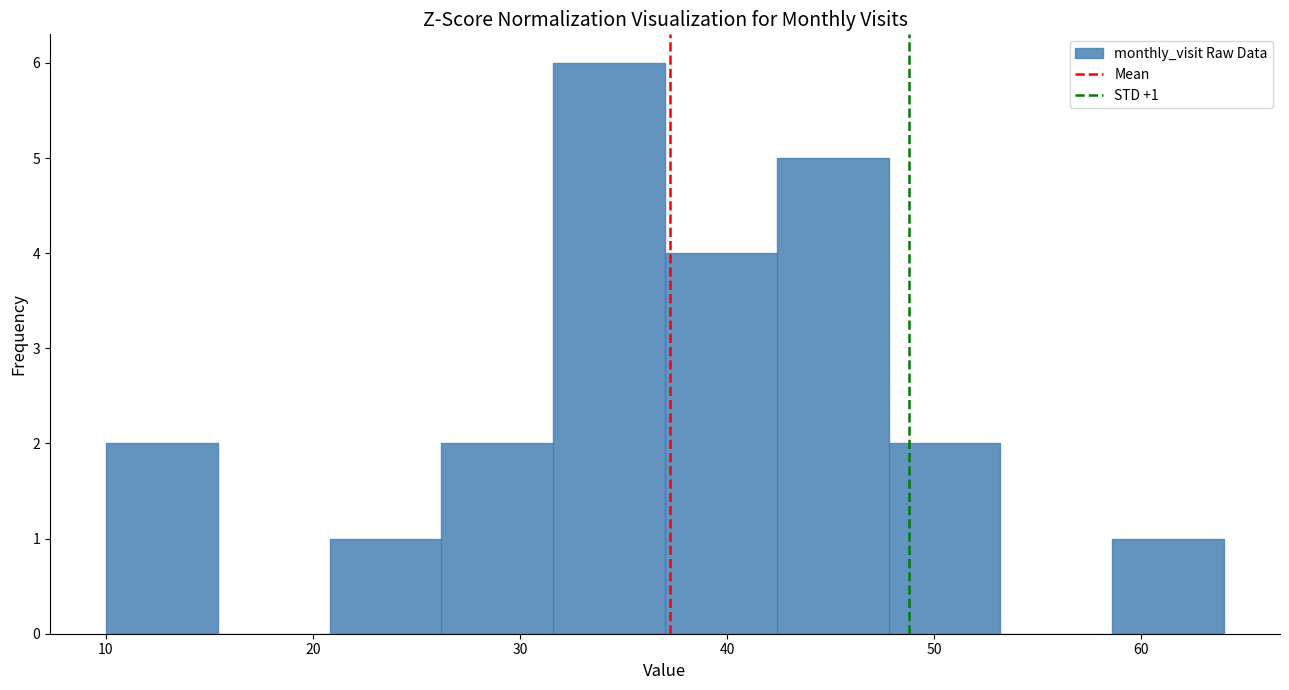

Which range on the x-axis has the tallest bar?

31.6 to 37.0